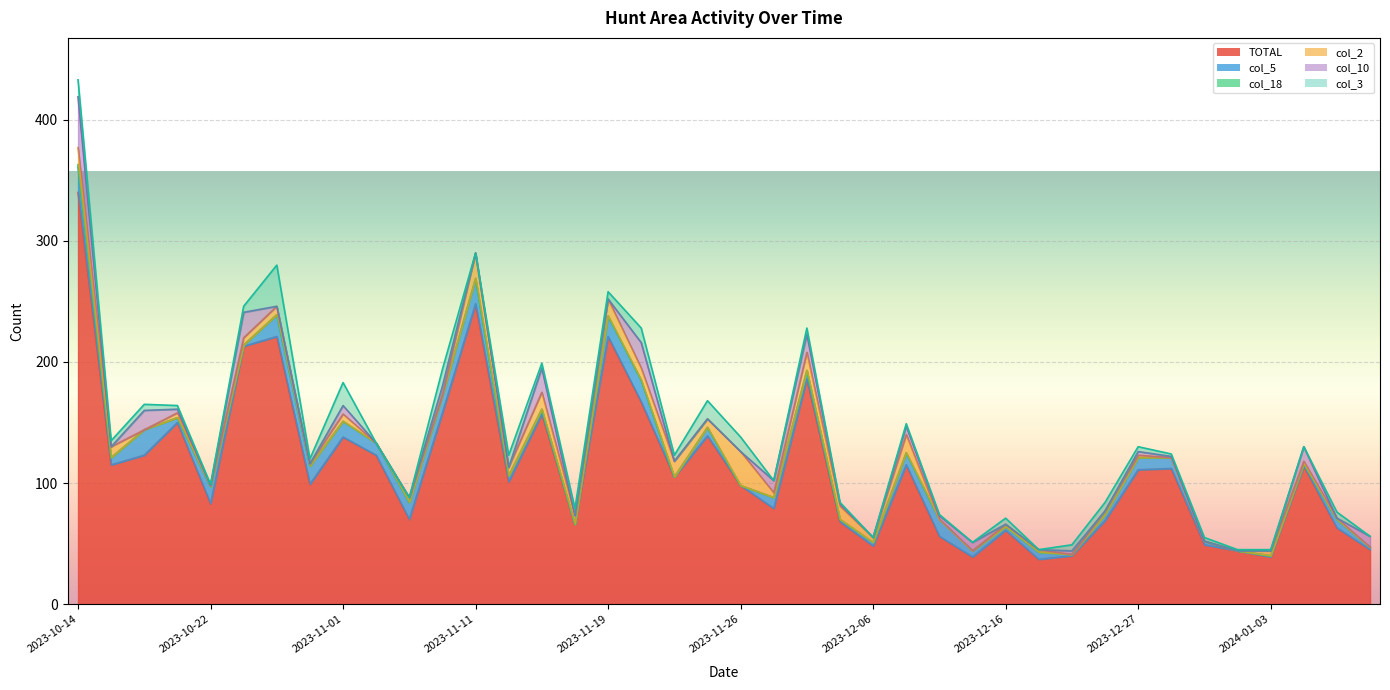

Reading right to left, list all the values displayed in this chart.

TOTAL: 45	63	114	39	44	49	112	111	69	40	37	61	39	56	115	48	68	186	79	98	139	105	167	221	66	157	101	248	158	70	123	138	99	221	213	83	150	123	115	340
col_5: 2	7	2	1	0	3	9	10	5	1	6	3	5	14	10	3	2	7	9	0	7	0	18	17	0	4	5	21	14	14	10	13	15	18	1	14	4	21	6	21
col_18: 0	0	0	0	0	0	0	0	0	0	0	0	0	0	0	0	0	0	0	0	0	0	0	0	0	0	0	0	0	0	0	0	0	0	0	0	0	0	0	2
col_2: 0	1	2	4	0	0	0	2	3	0	2	2	0	0	15	4	11	15	4	28	7	13	10	14	7	14	7	21	1	4	0	6	2	7	6	1	4	0	9	14
col_10: 9	0	12	0	0	0	1	3	0	3	0	0	7	3	7	0	2	15	10	0	0	0	21	0	0	20	0	0	7	0	0	7	0	0	21	0	3	16	0	42
col_3: 0	5	0	1	1	3	2	4	7	5	0	5	0	1	2	0	1	5	0	12	15	5	12	6	6	4	10	0	14	0	0	19	4	34	5	1	3	5	5	14